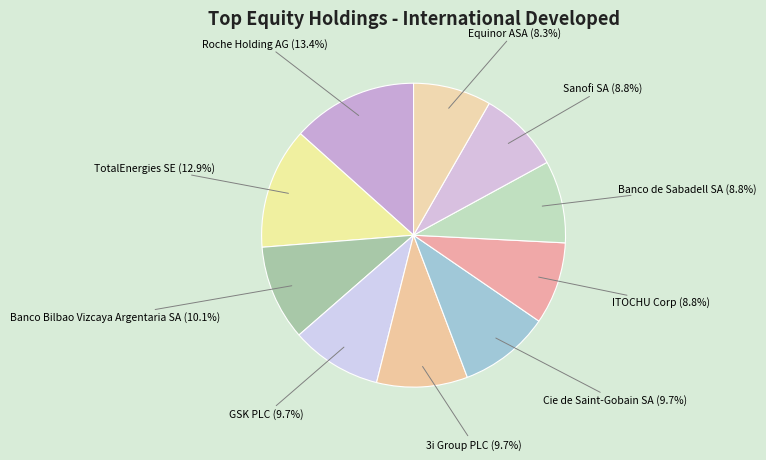

Approximately how many times larger is the value at Roche Holding AG compared to ITOCHU Corp?

1.5